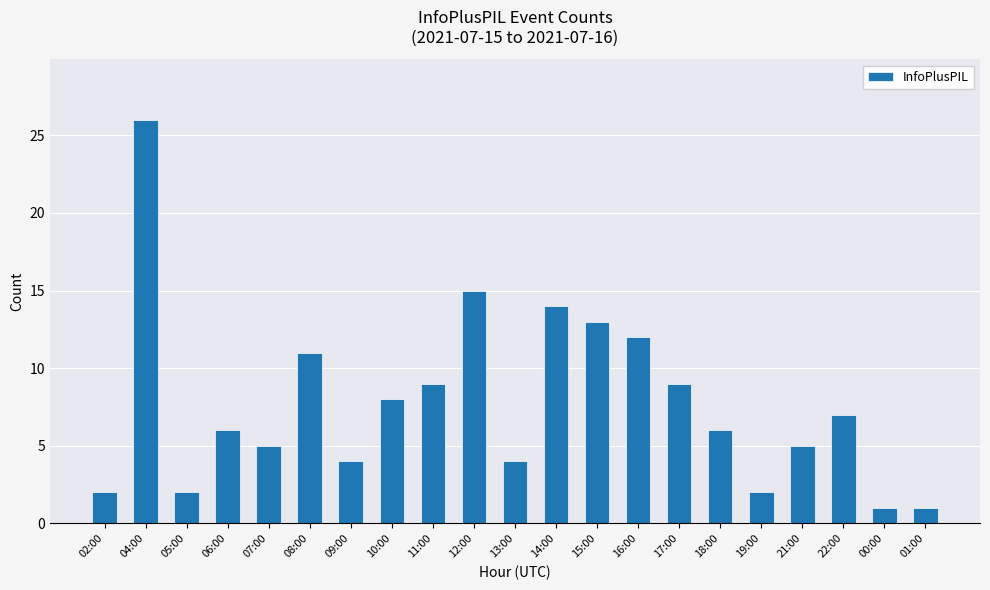

Reading right to left, transcribe all the data shown in this chart.

01:00=1	00:00=1	22:00=7	21:00=5	19:00=2	18:00=6	17:00=9	16:00=12	15:00=13	14:00=14	13:00=4	12:00=15	11:00=9	10:00=8	09:00=4	08:00=11	07:00=5	06:00=6	05:00=2	04:00=26	02:00=2